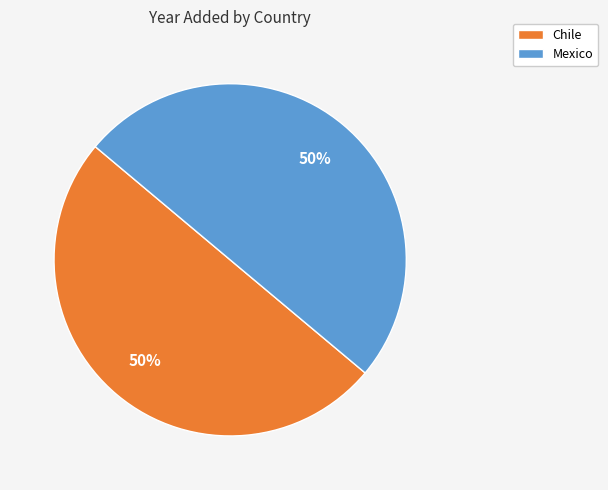

To the nearest percent, what is the combined percentage of Mexico and Chile?

100%